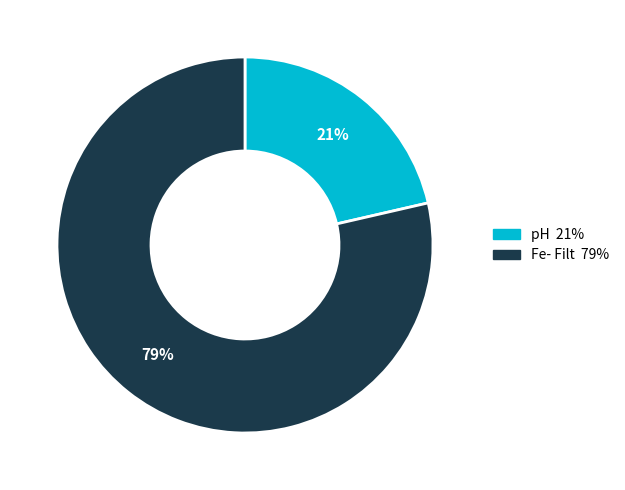

To the nearest percent, what is the combined percentage of Fe- Filt and pH?

100%